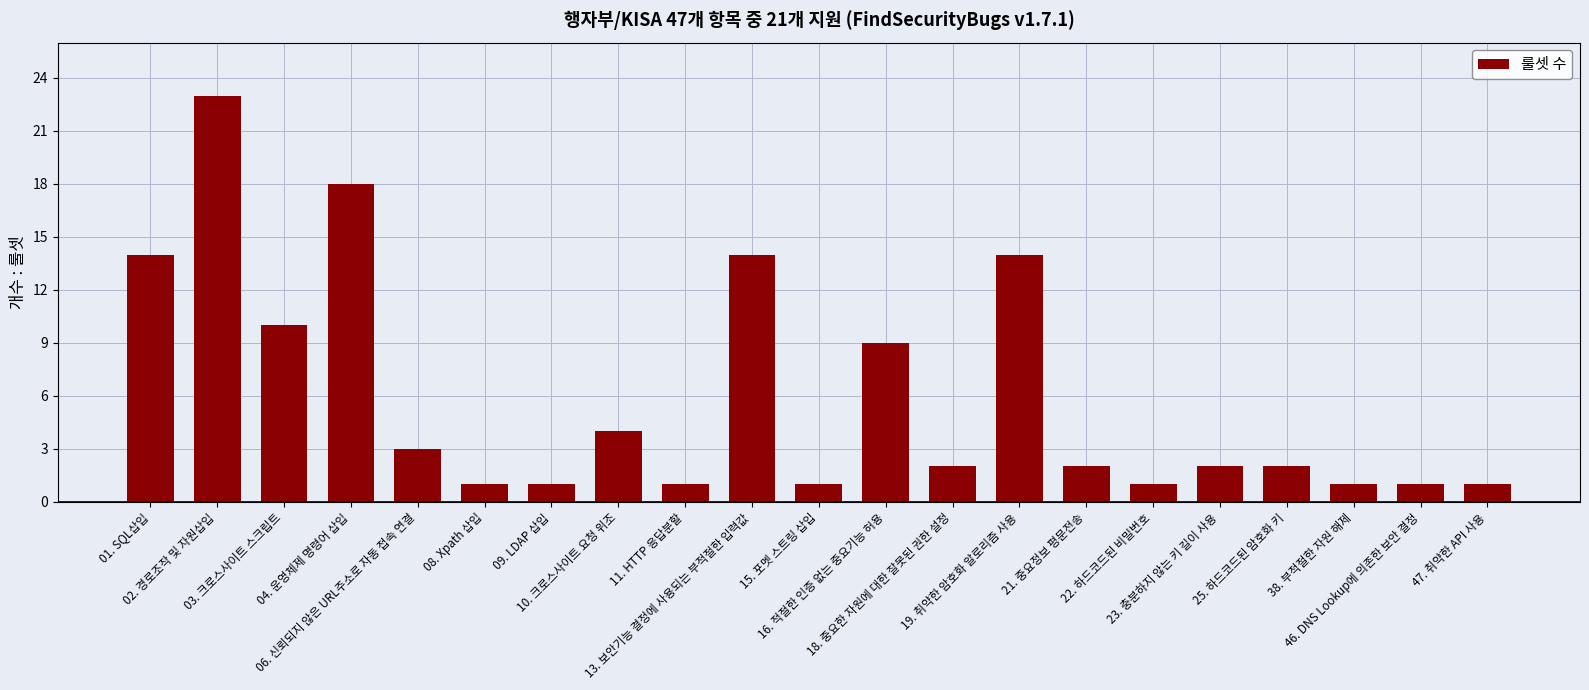

What is the greatest value displayed?

23